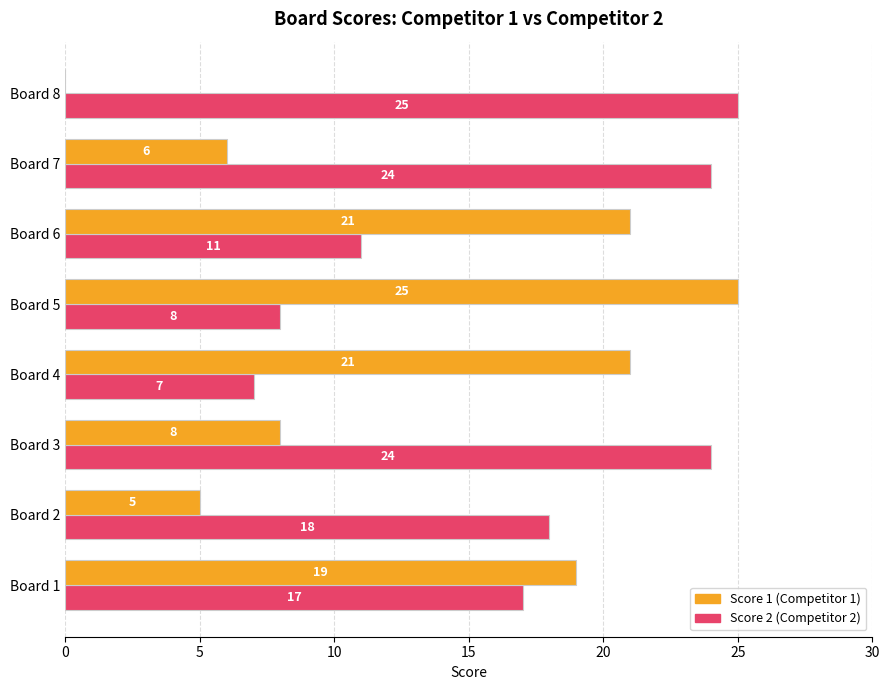

What is the greatest value displayed?

25